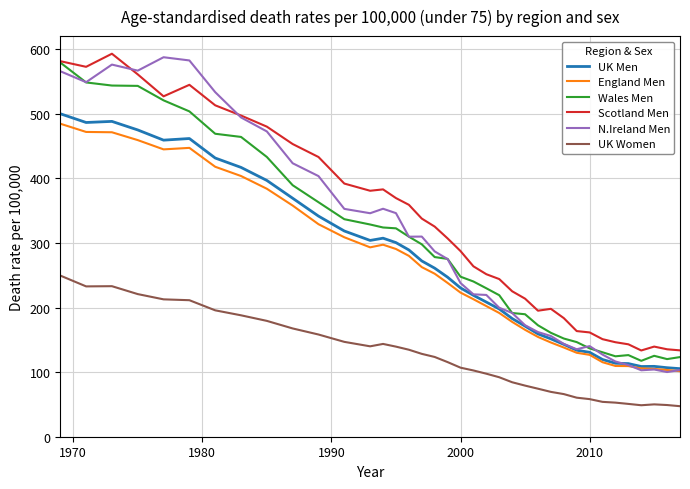

In England Men, how many points are lower than both neighbors (excluding endpoints)?

2